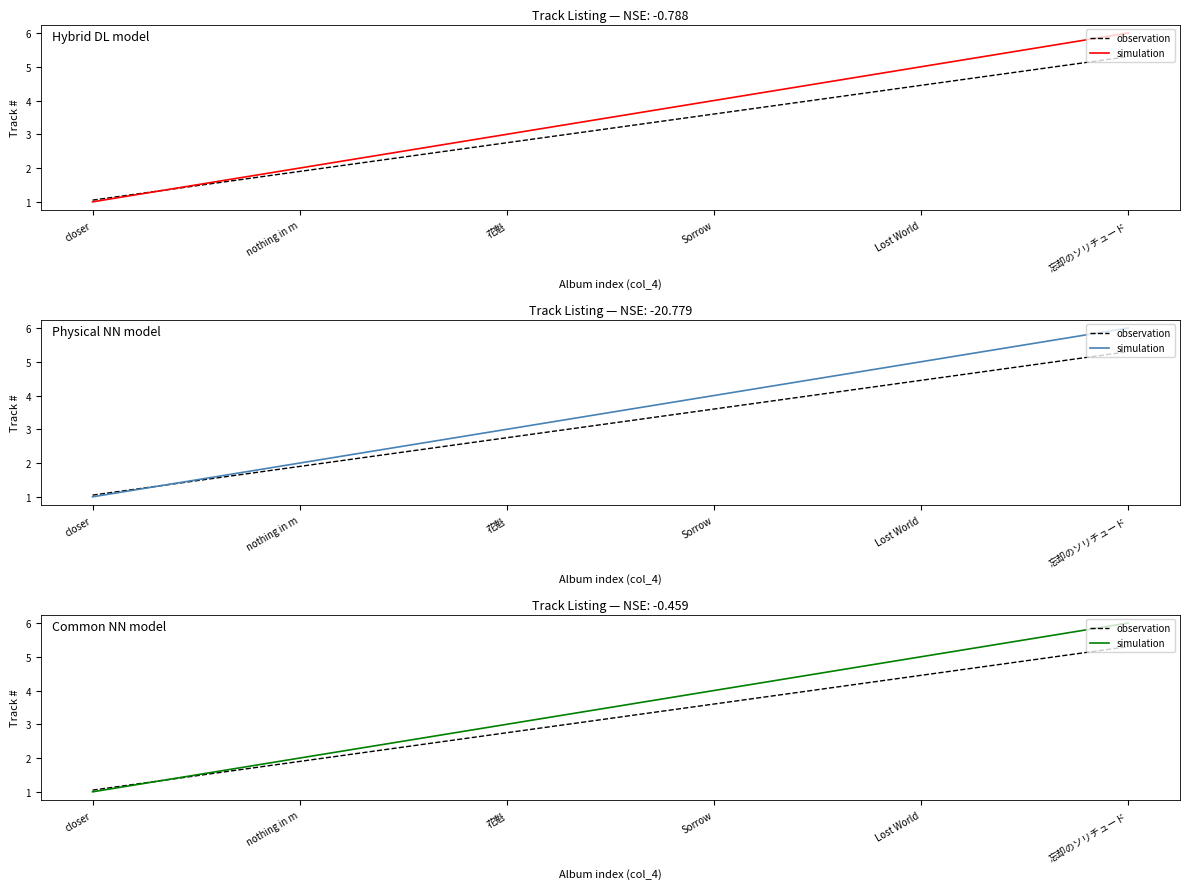

Is the value of observation at Lost World greater than the value of simulation at closer?

Yes